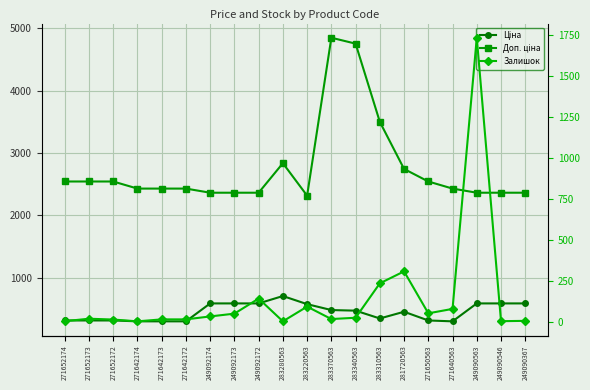

What is the difference between the maximum and minimum values in the Доп. ціна series?

2529.3